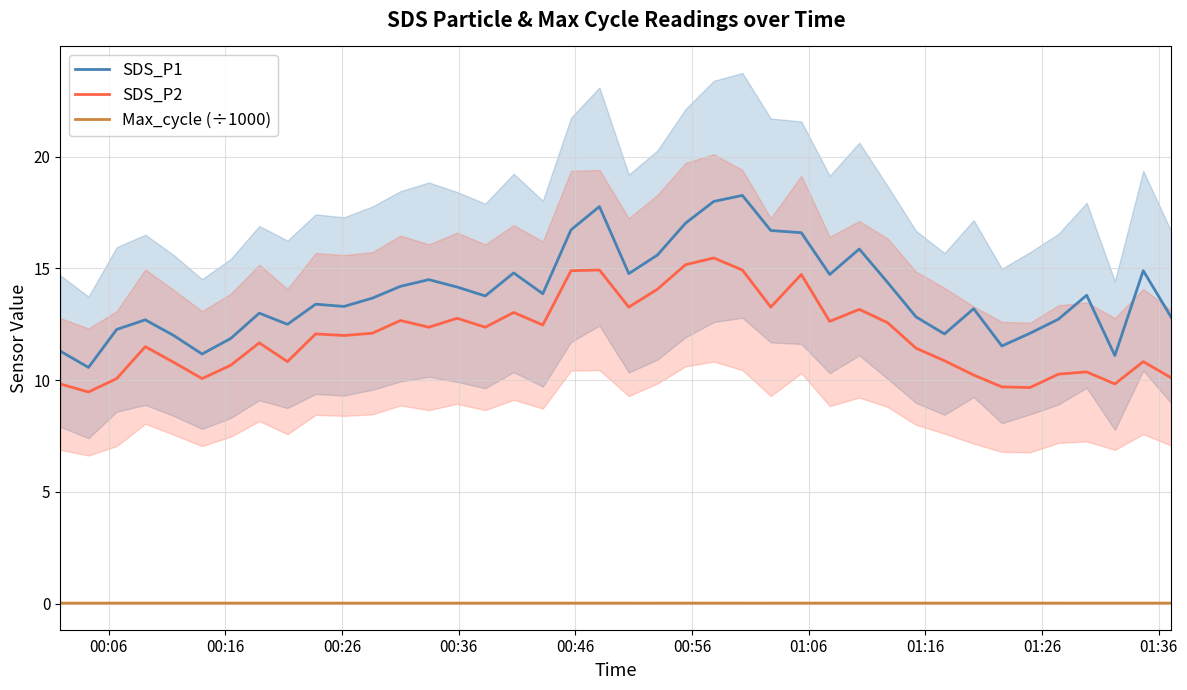

At how many categories does at least one series exceed 2?

40